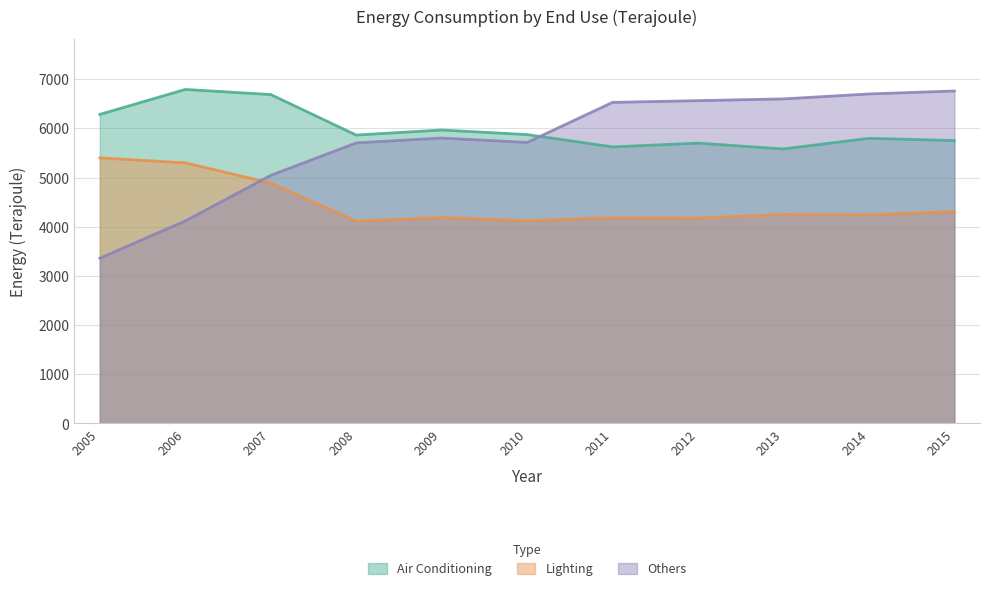

At how many categories does at least one series exceed 5672?

11